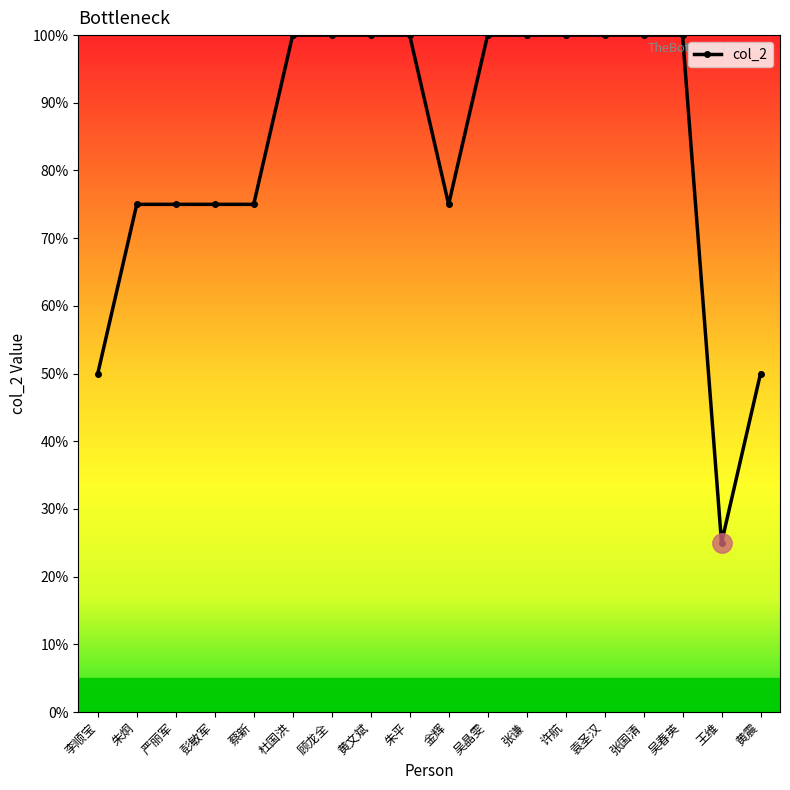

What is the average value?

83